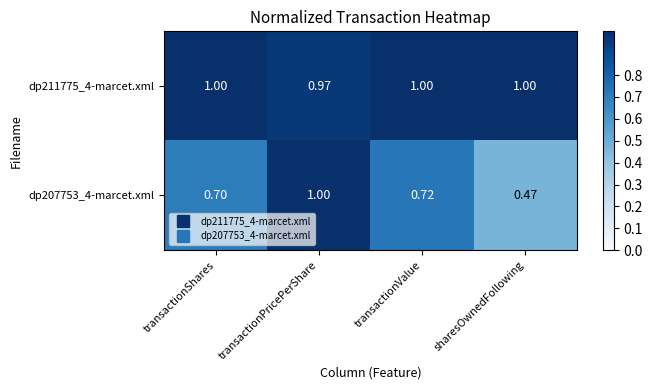

At which label is dp211775_4-marcet.xml closest to 0?

transactionPricePerShare